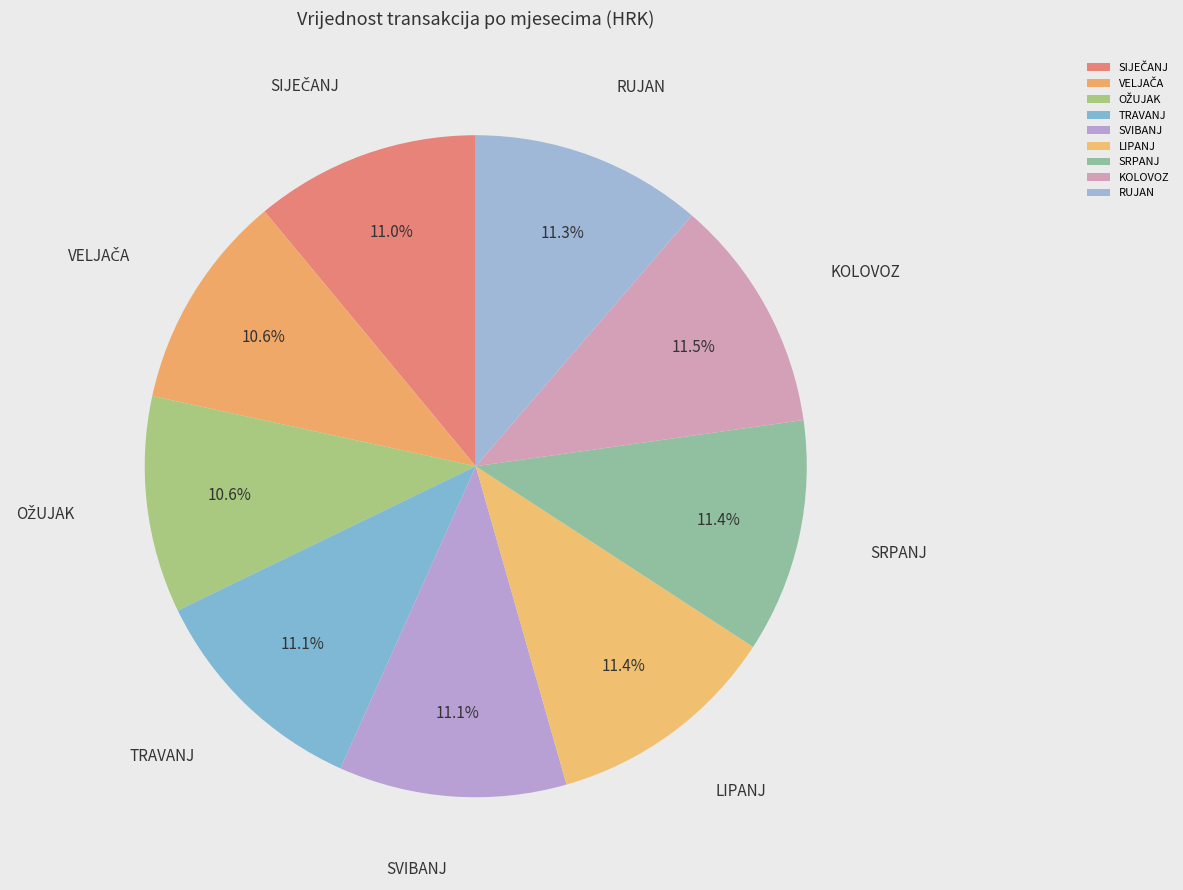

Is there any slice that represents more than half of the pie?

No